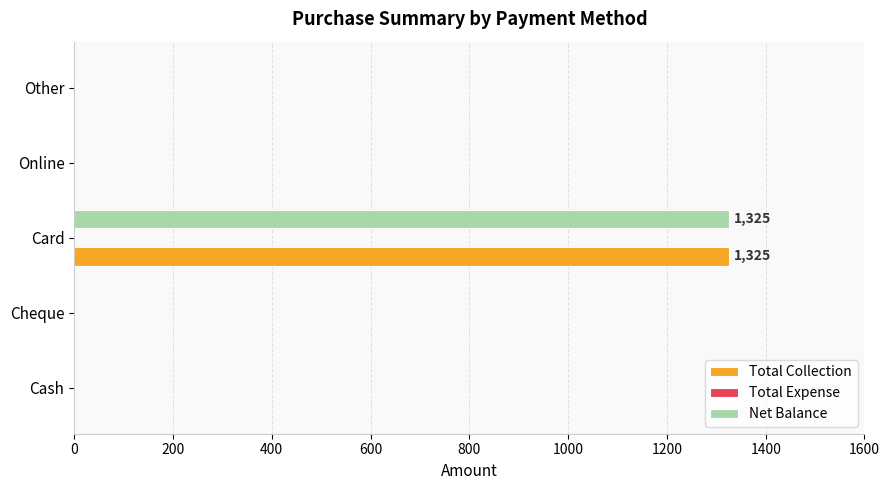

What is the sum of all Net Balance values?

1325